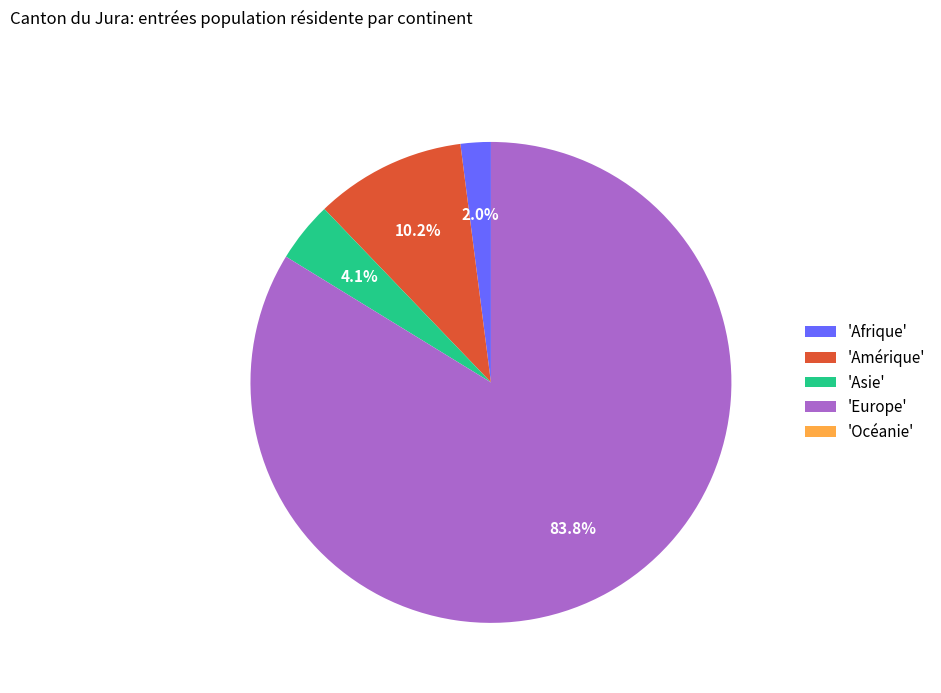

Approximately how many times larger is the value at 'Amérique' compared to 'Asie'?

2.5